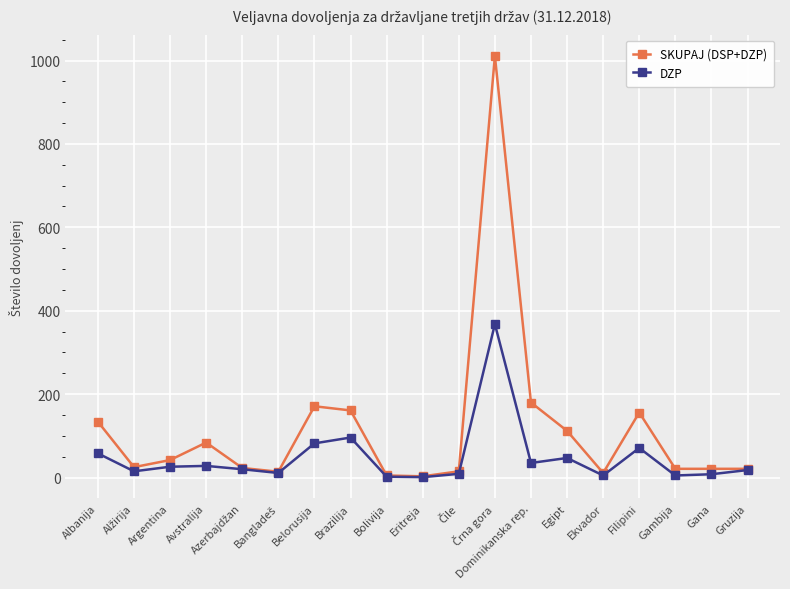

List the series in order of their peak value, lowest first.

DZP, SKUPAJ (DSP+DZP)